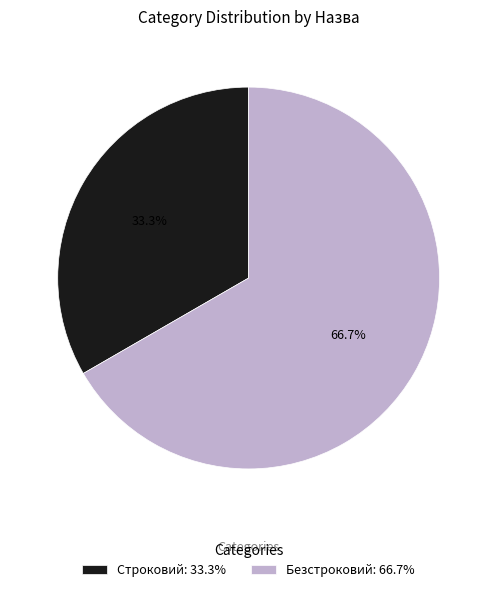

Count the number of slices in the pie.

2